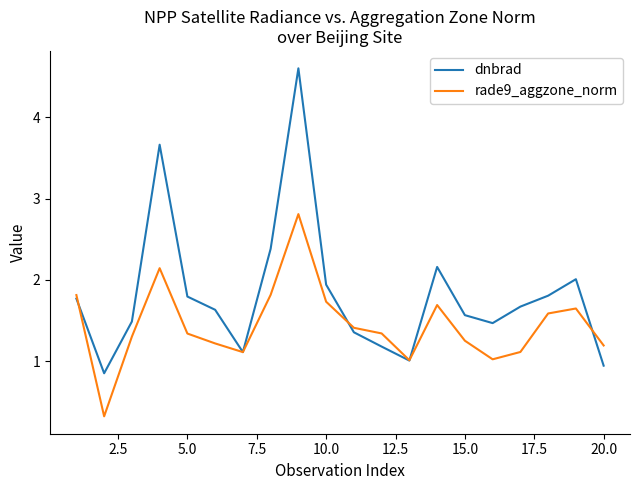

List the series in order of their peak value, highest first.

dnbrad, rade9_aggzone_norm